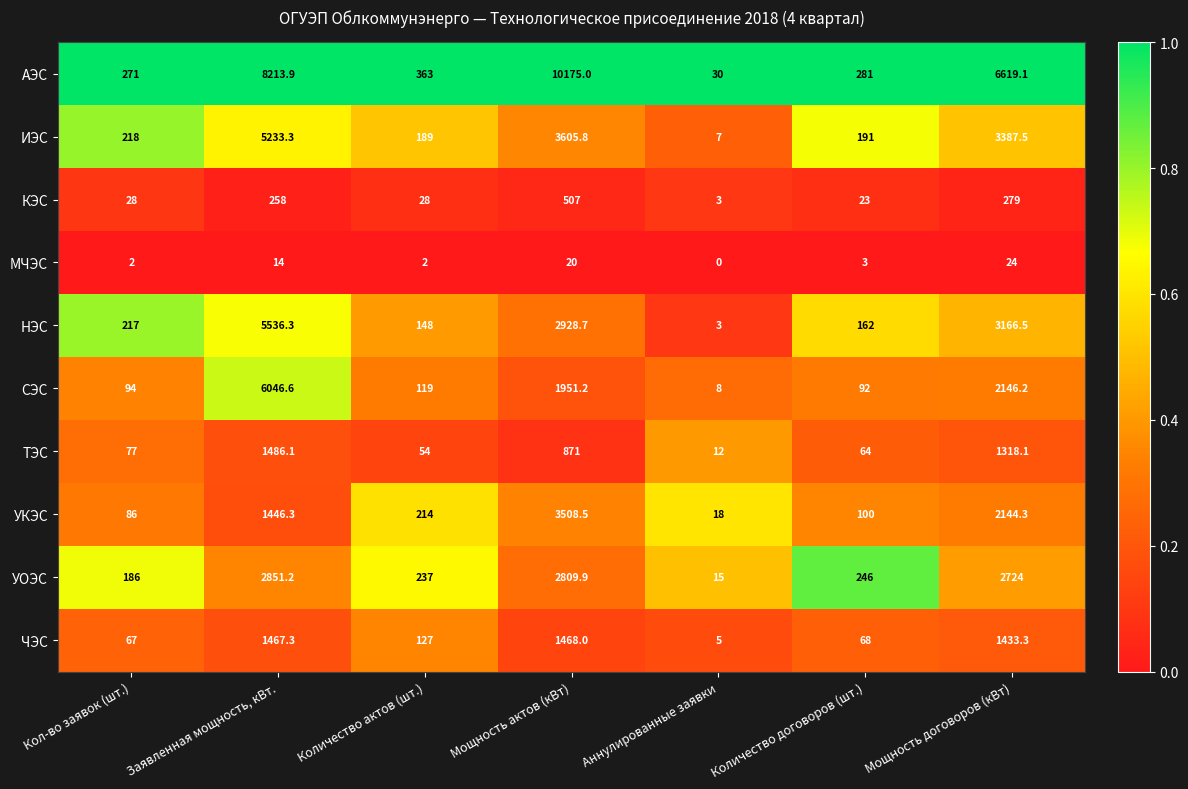

At how many categories does at least one series exceed 0?

7